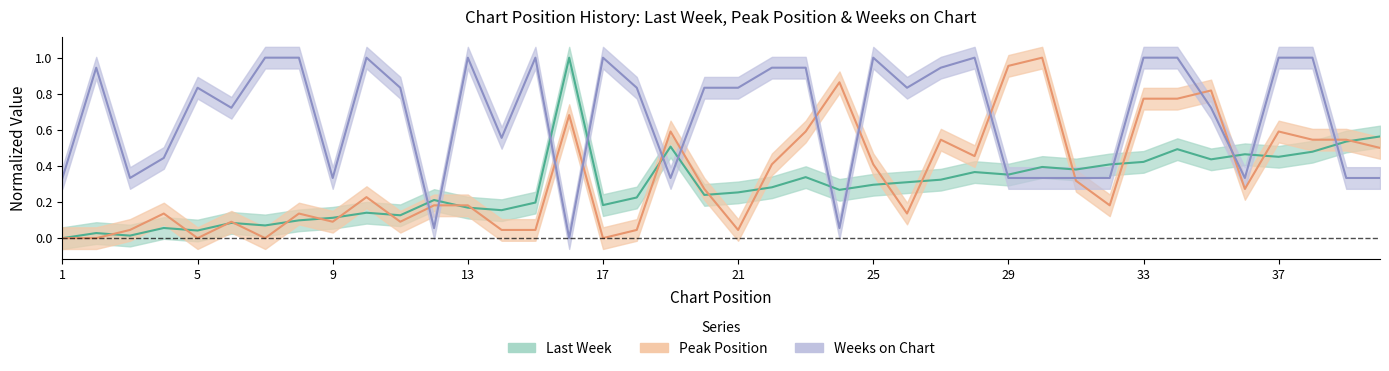

Count the number of categories in the chart.

40